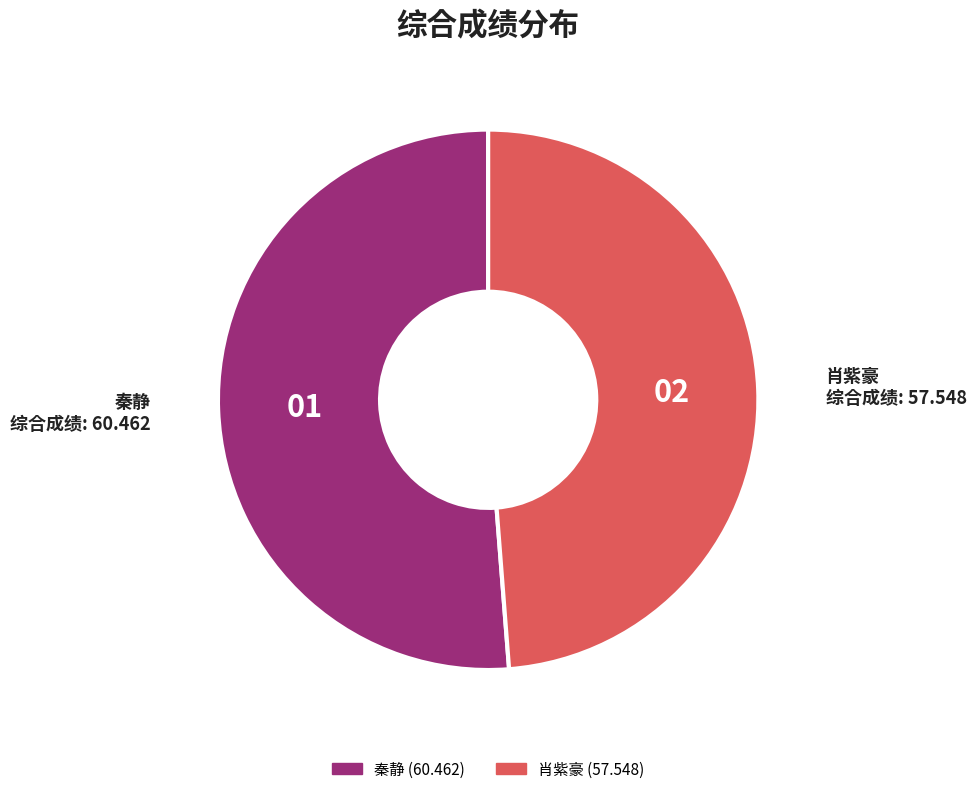

Which category has the biggest portion of the pie?

秦静